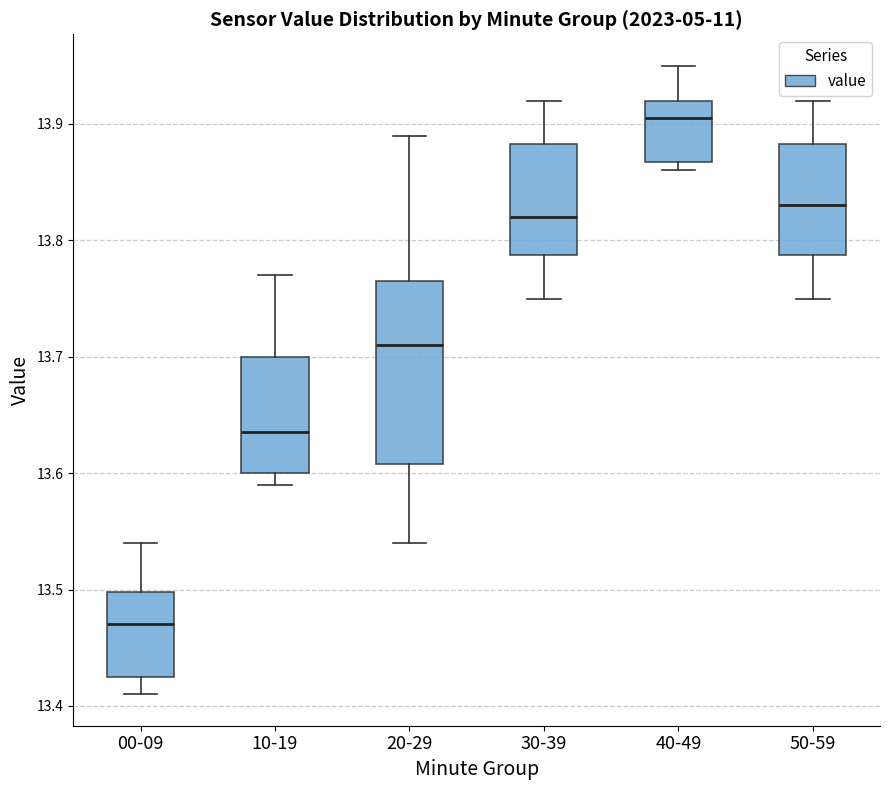

Where is the upper edge of the box for 10-19 on the y-axis? The values are not printed on the chart, so give them approximately, as read against the axis.

13.70